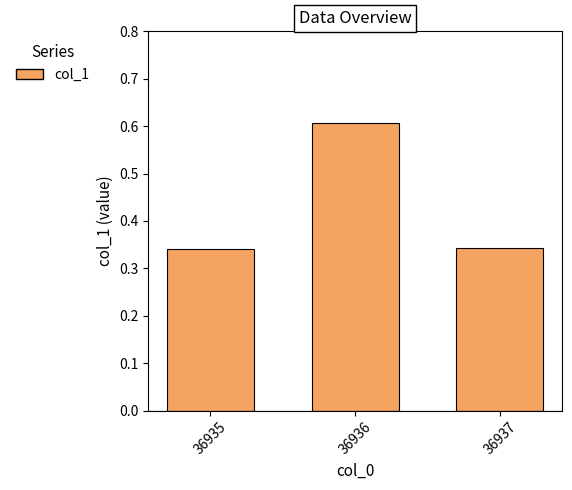

Is it true that the value at 36936 is 0.2?

False